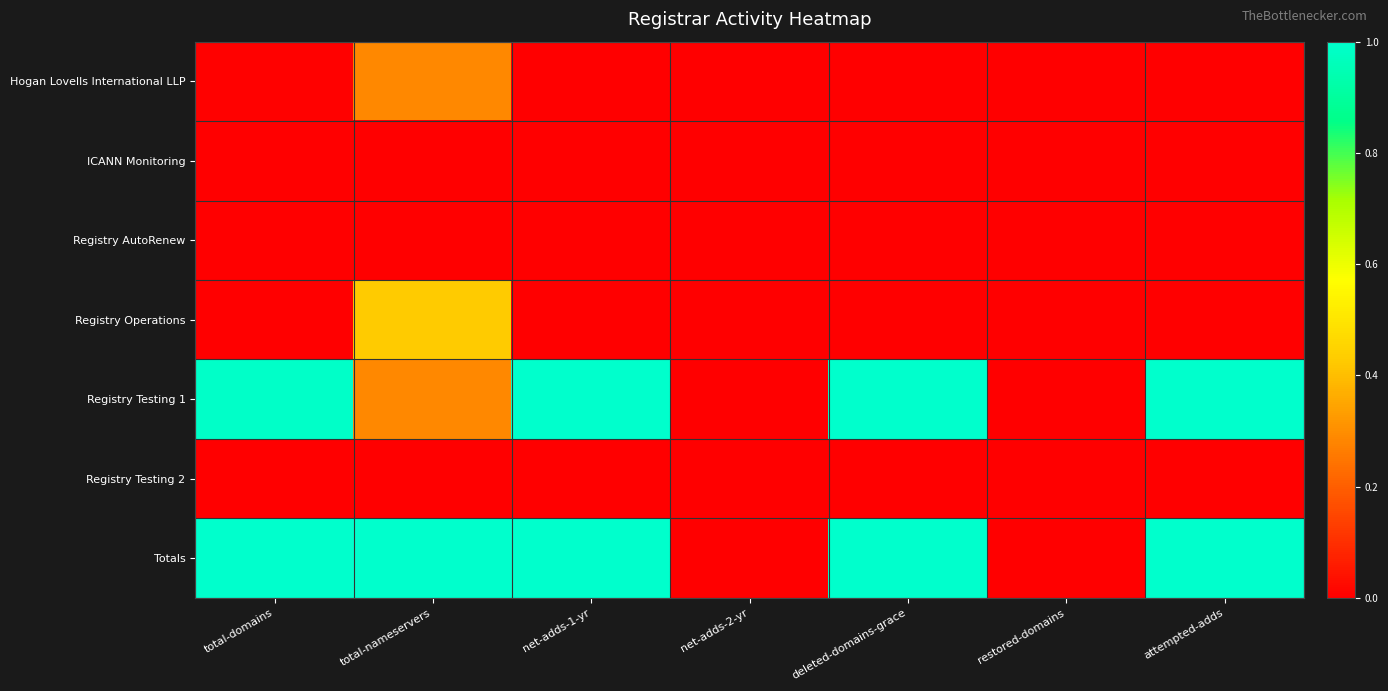

Reading left to right, list all the values displayed in this chart.

Hogan Lovells International LLP: total-domains=0.0	total-nameservers=0.3	net-adds-1-yr=0.0	net-adds-2-yr=0.0	deleted-domains-grace=0.0	restored-domains=0.0	attempted-adds=0.0
ICANN Monitoring: total-domains=0.0	total-nameservers=0.0	net-adds-1-yr=0.0	net-adds-2-yr=0.0	deleted-domains-grace=0.0	restored-domains=0.0	attempted-adds=0.0
Registry AutoRenew: total-domains=0.0	total-nameservers=0.0	net-adds-1-yr=0.0	net-adds-2-yr=0.0	deleted-domains-grace=0.0	restored-domains=0.0	attempted-adds=0.0
Registry Operations: total-domains=0.0	total-nameservers=0.4	net-adds-1-yr=0.0	net-adds-2-yr=0.0	deleted-domains-grace=0.0	restored-domains=0.0	attempted-adds=0.0
Registry Testing 1: total-domains=1.0	total-nameservers=0.3	net-adds-1-yr=1.0	net-adds-2-yr=0.0	deleted-domains-grace=1.0	restored-domains=0.0	attempted-adds=1.0
Registry Testing 2: total-domains=0.0	total-nameservers=0.0	net-adds-1-yr=0.0	net-adds-2-yr=0.0	deleted-domains-grace=0.0	restored-domains=0.0	attempted-adds=0.0
Totals: total-domains=1.0	total-nameservers=1.0	net-adds-1-yr=1.0	net-adds-2-yr=0.0	deleted-domains-grace=1.0	restored-domains=0.0	attempted-adds=1.0